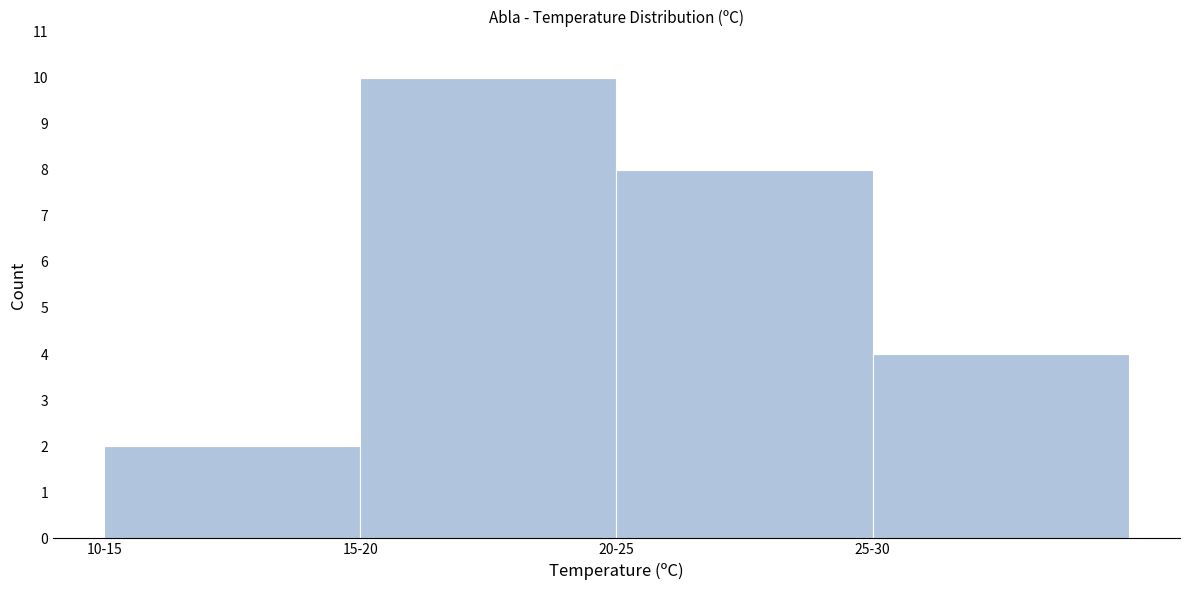

Reading right to left, extract all data points from this chart.

25-30=4	20-25=8	15-20=10	10-15=2